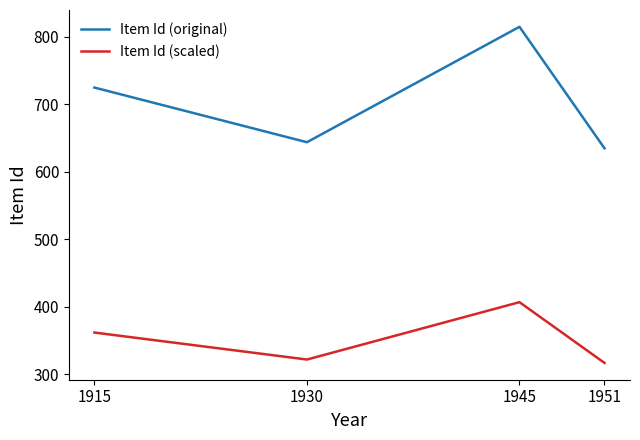

The Item Id (scaled) series shows 487 at 1915. True or false?

False